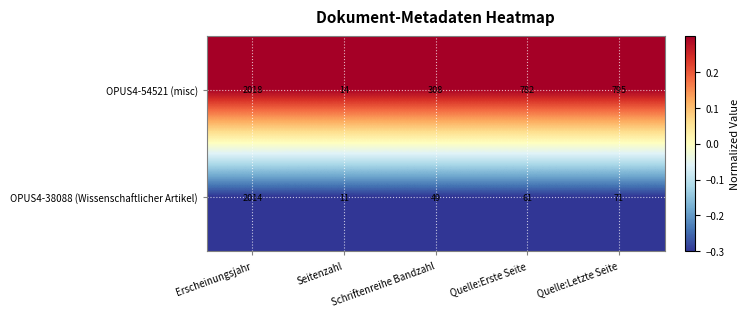

Rank the categories by OPUS4-54521 (misc) value from highest to lowest.

Erscheinungsjahr, Quelle:Letzte Seite, Quelle:Erste Seite, Schriftenreihe Bandzahl, Seitenzahl